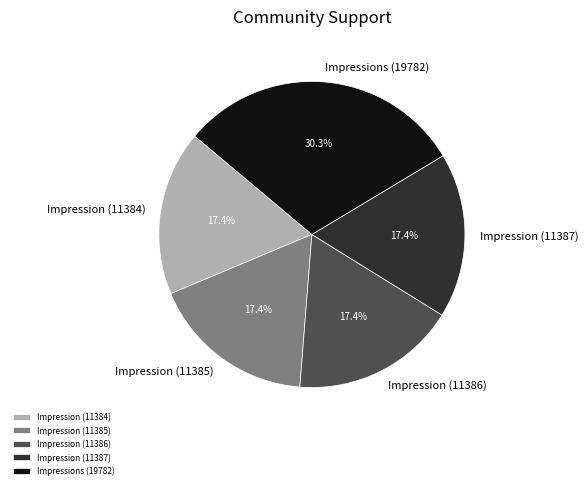

To the nearest percent, what is the average slice percentage?

20%